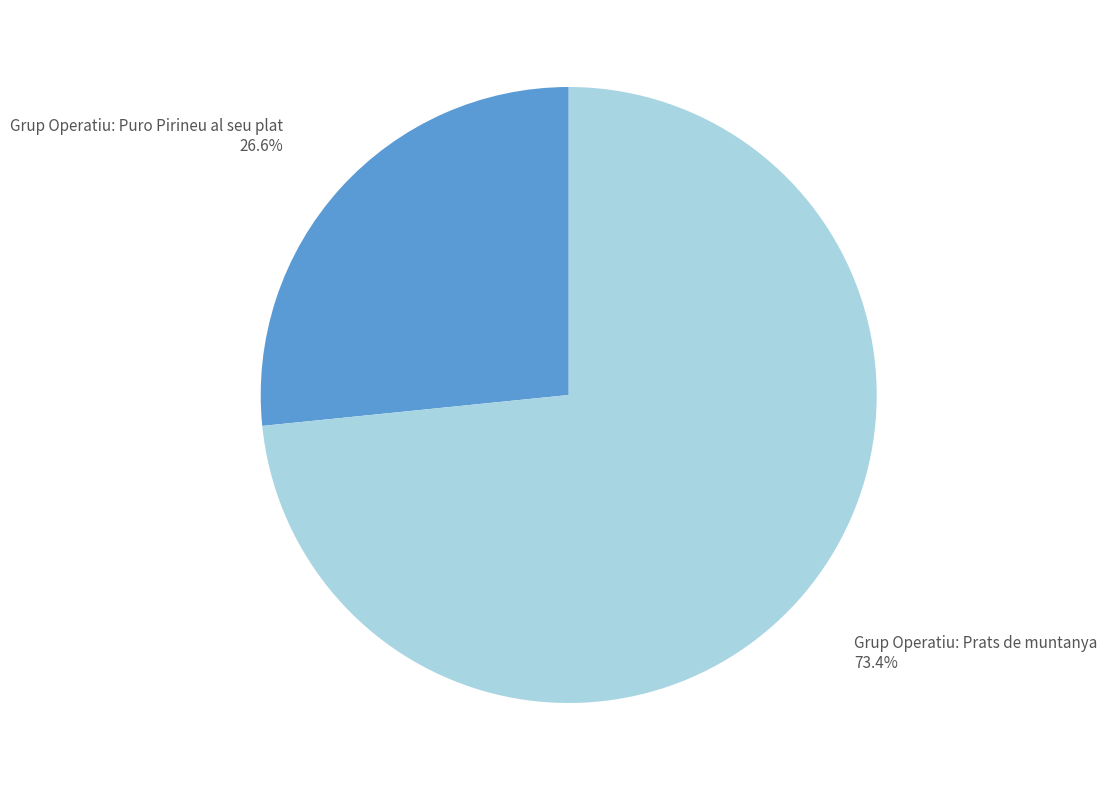

Count the number of slices in the pie.

2